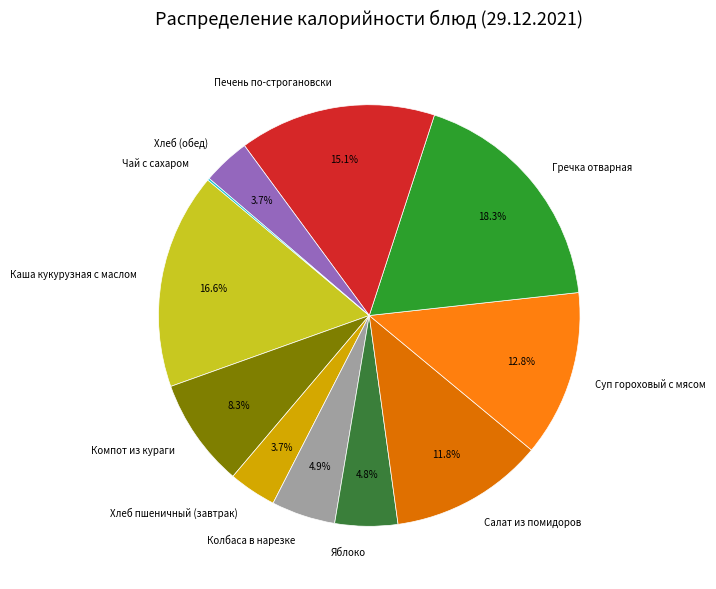

To the nearest percent, what portion does Салат из помидоров represent?

12%